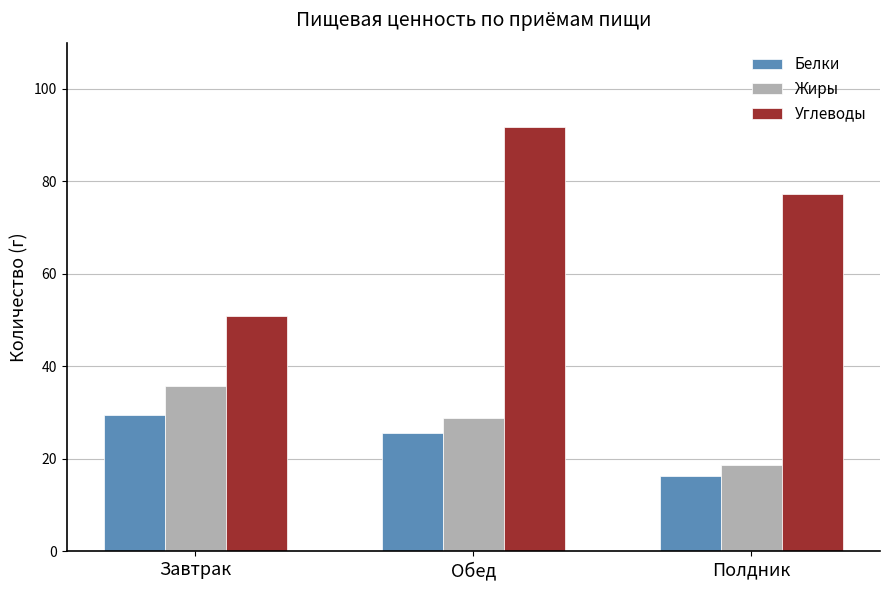

The value of Углеводы at Полдник is 104.3. True or false?

False